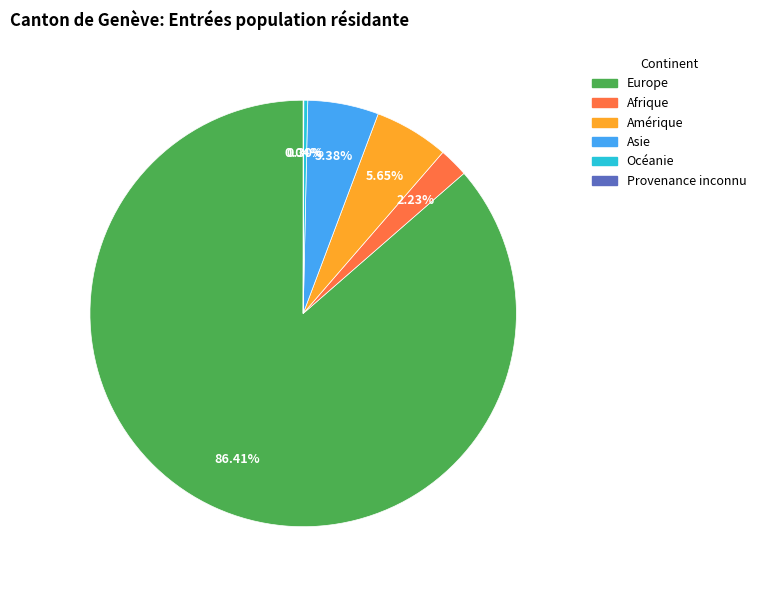

Does Asie represent more than half of the total?

No